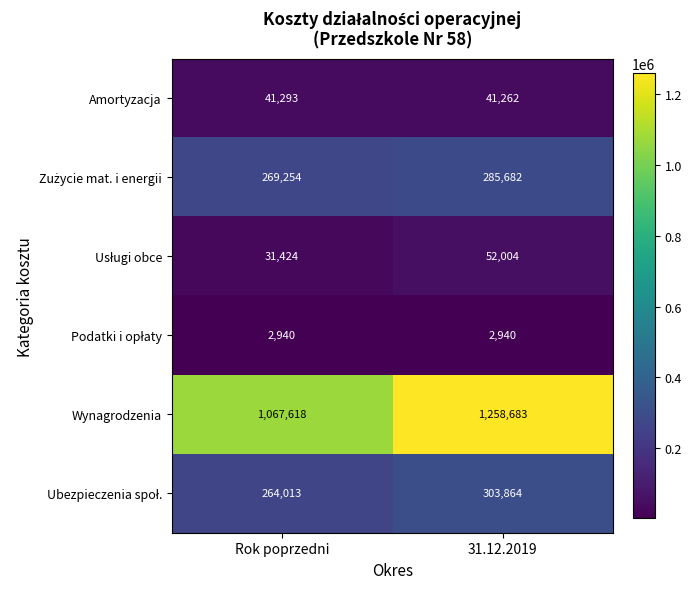

What is the sum of the Amortyzacja values at Rok poprzedni and 31.12.2019?

82555